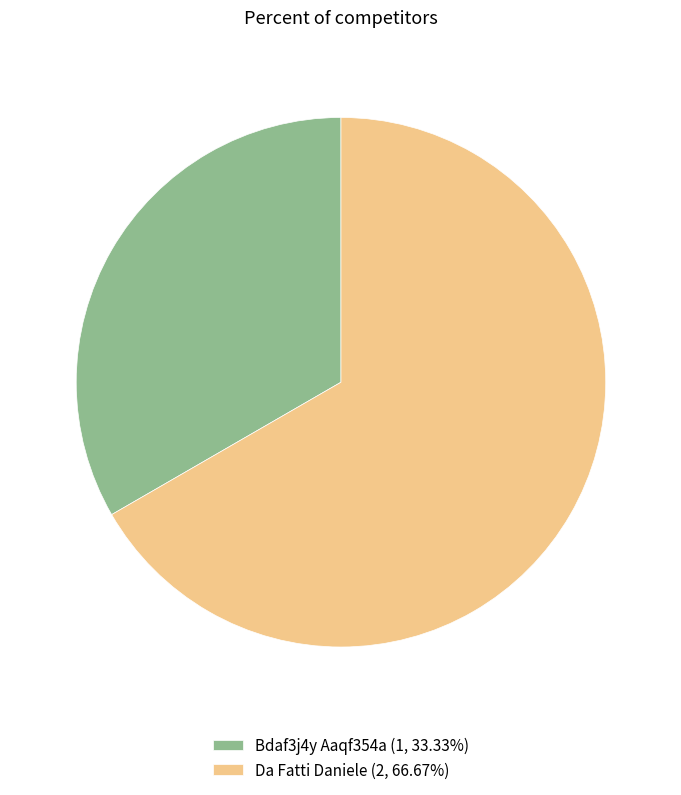

Rank the categories by value from lowest to highest.

Bdaf3j4y Aaqf354a, Da Fatti Daniele